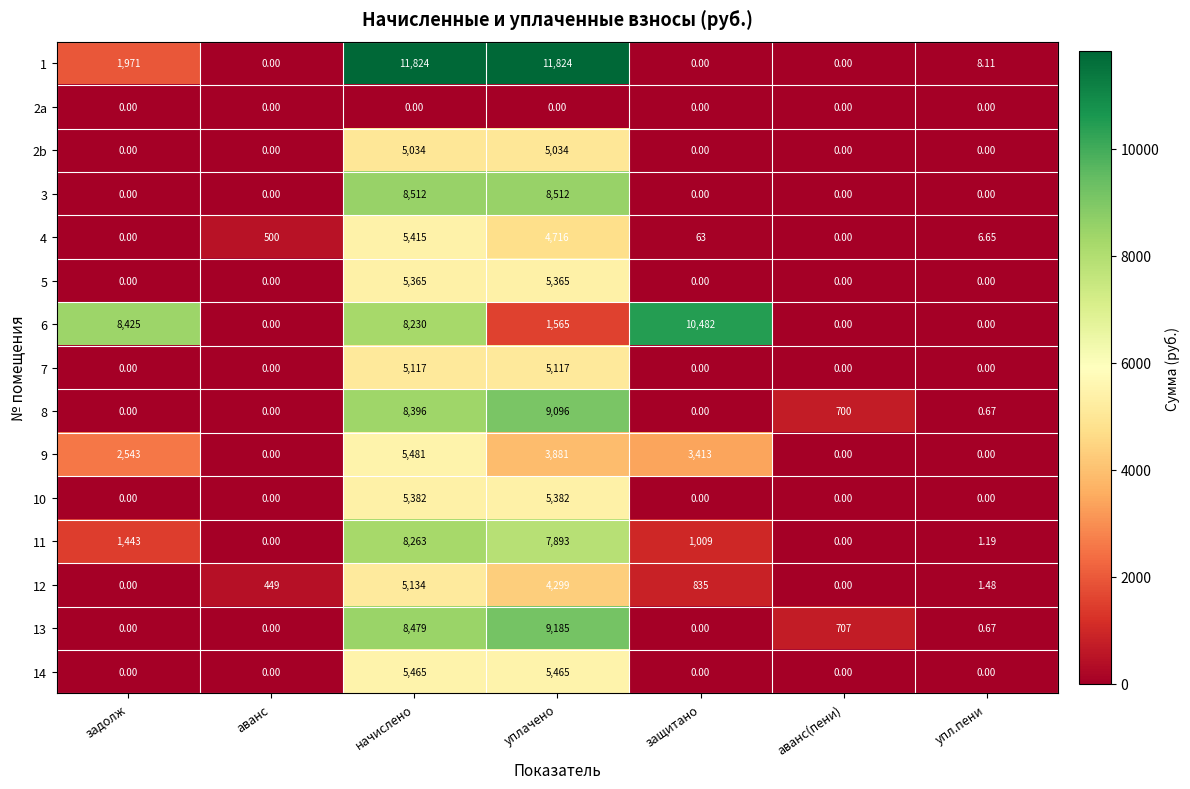

What is the total value across all series at уплачено?

87334.0